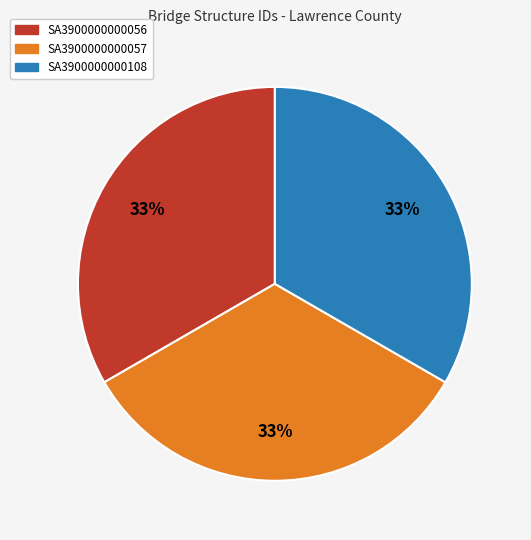

Approximately how many times larger is the value at SA3900000000056 compared to SA3900000000057?

1.0